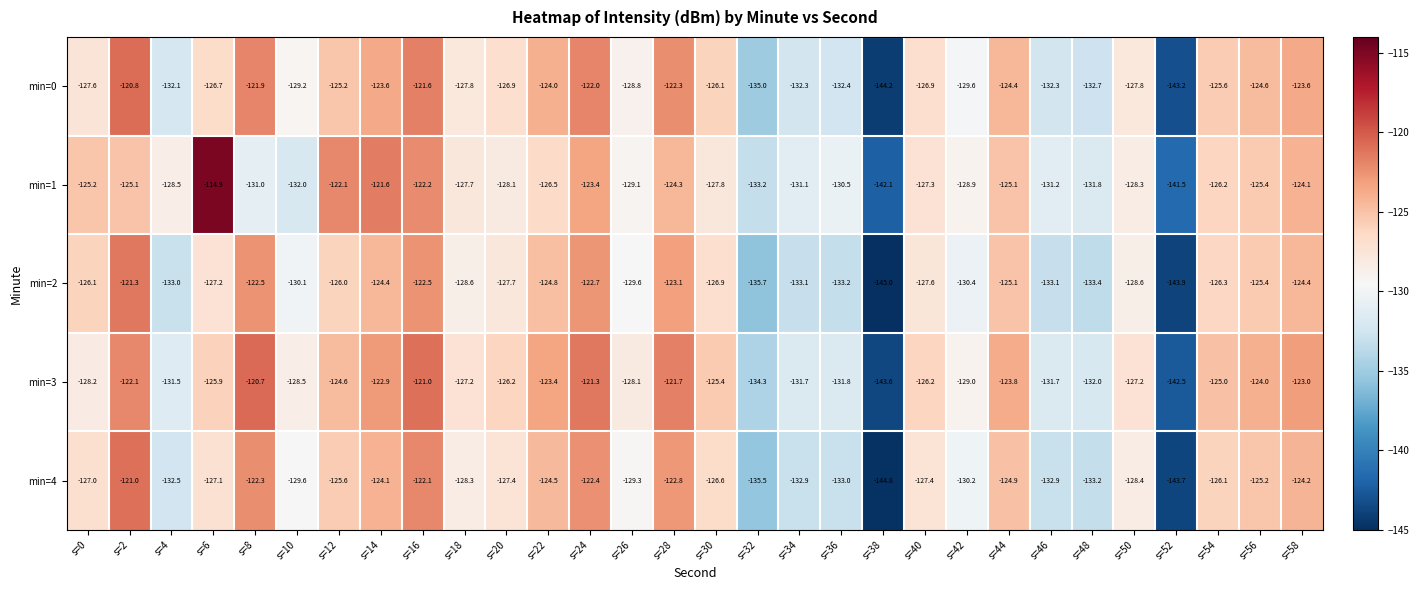

What is the average value of the min=2 series?

-128.7